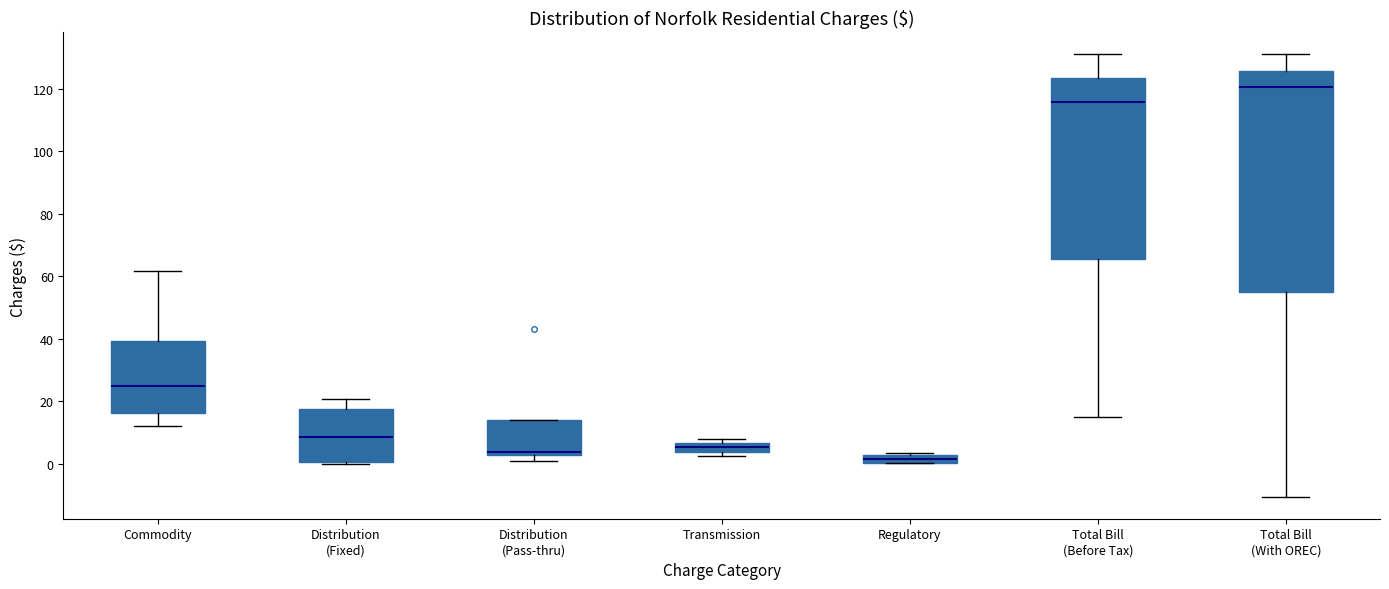

Comparing the boxes themselves (not the whiskers), which one is the tallest?

Total Bill (With OREC)